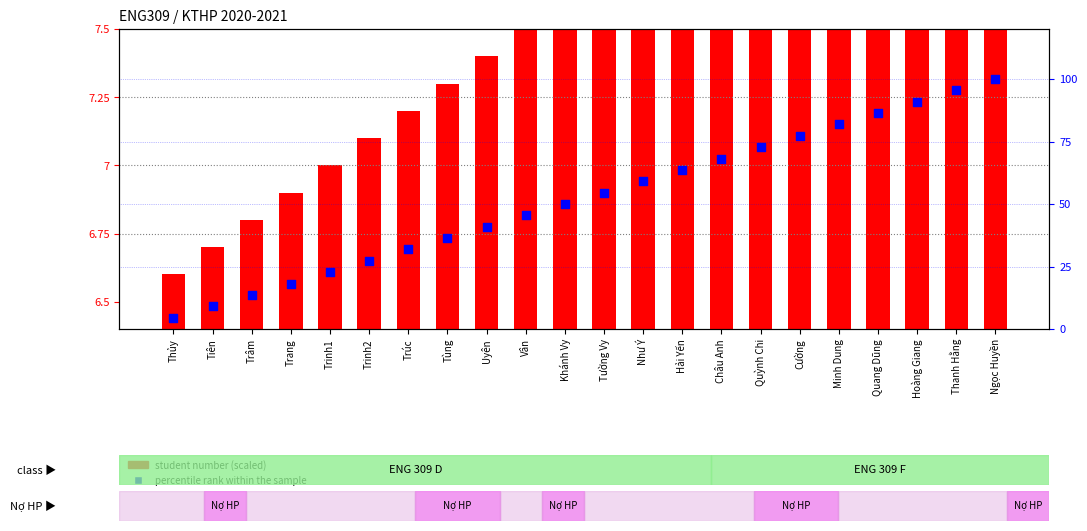

What is the total value across all series at Trinh2?

34.4